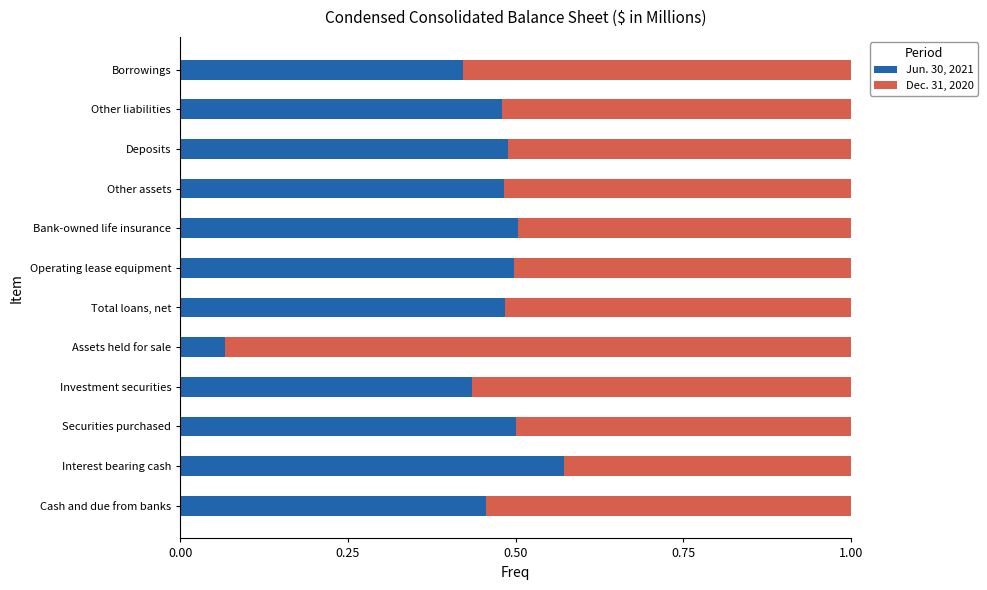

True or false: Jun. 30, 2021 has a value of 0.7 at Securities purchased.

False